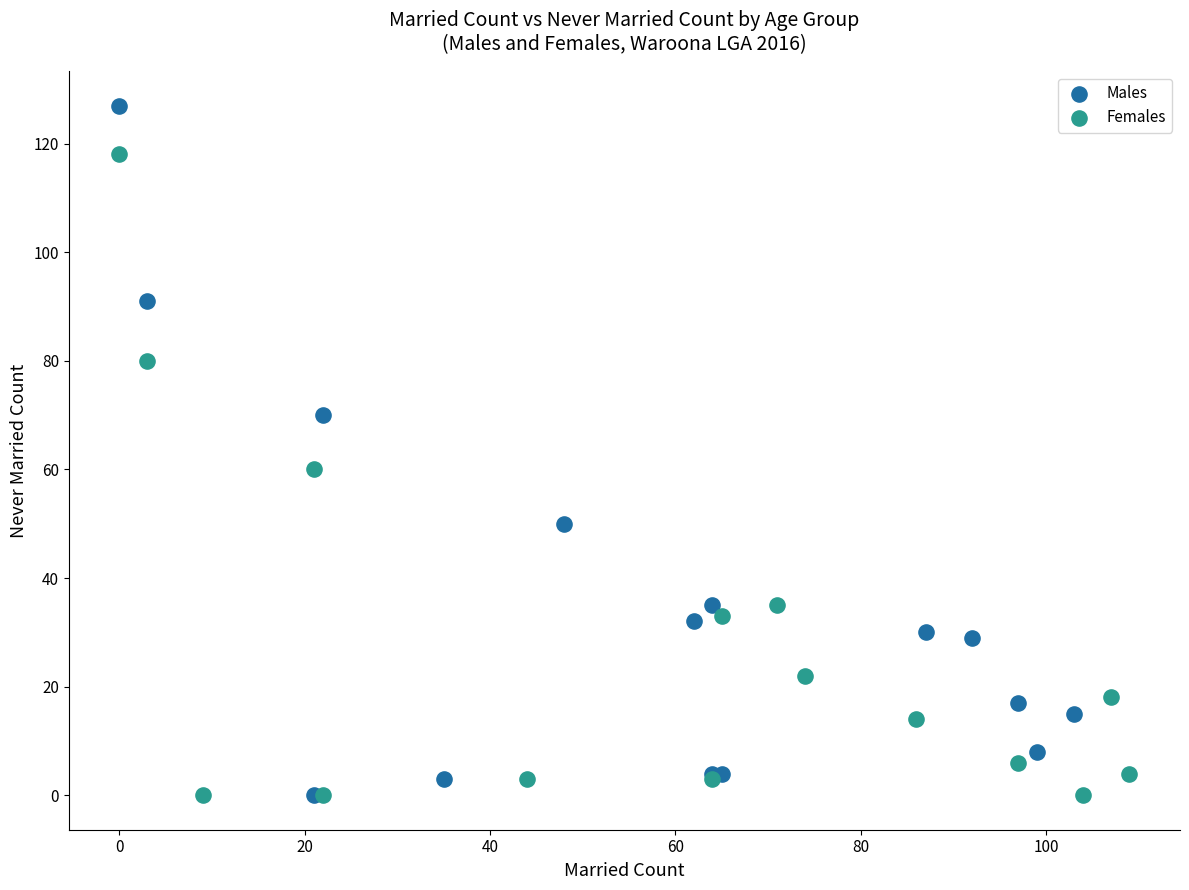

Which series contains the highest Y value?

Males